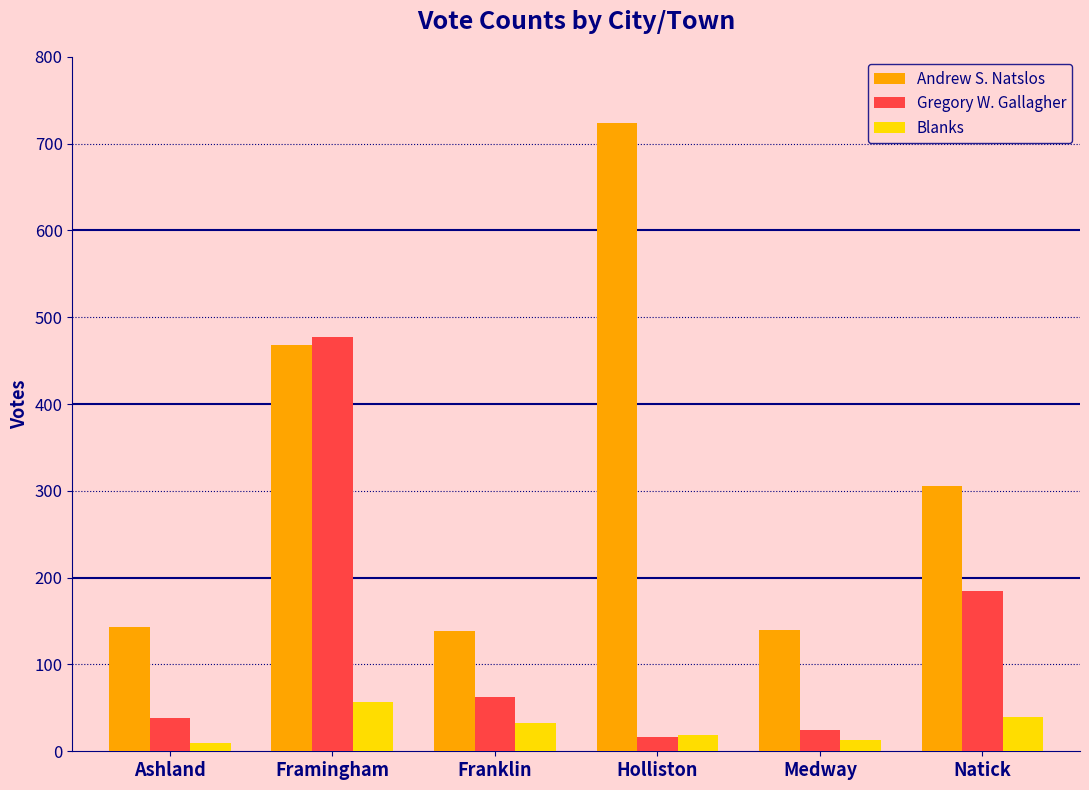

What is the sum of all Andrew S. Natslos values?

1919